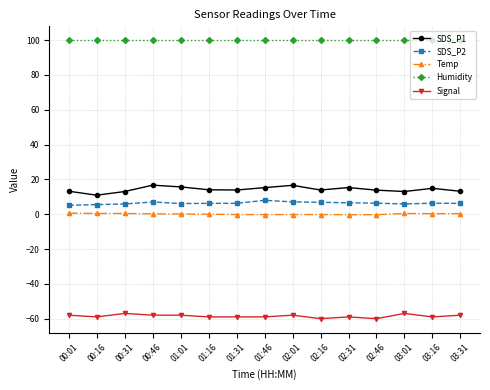

What is the greatest value displayed?

99.9